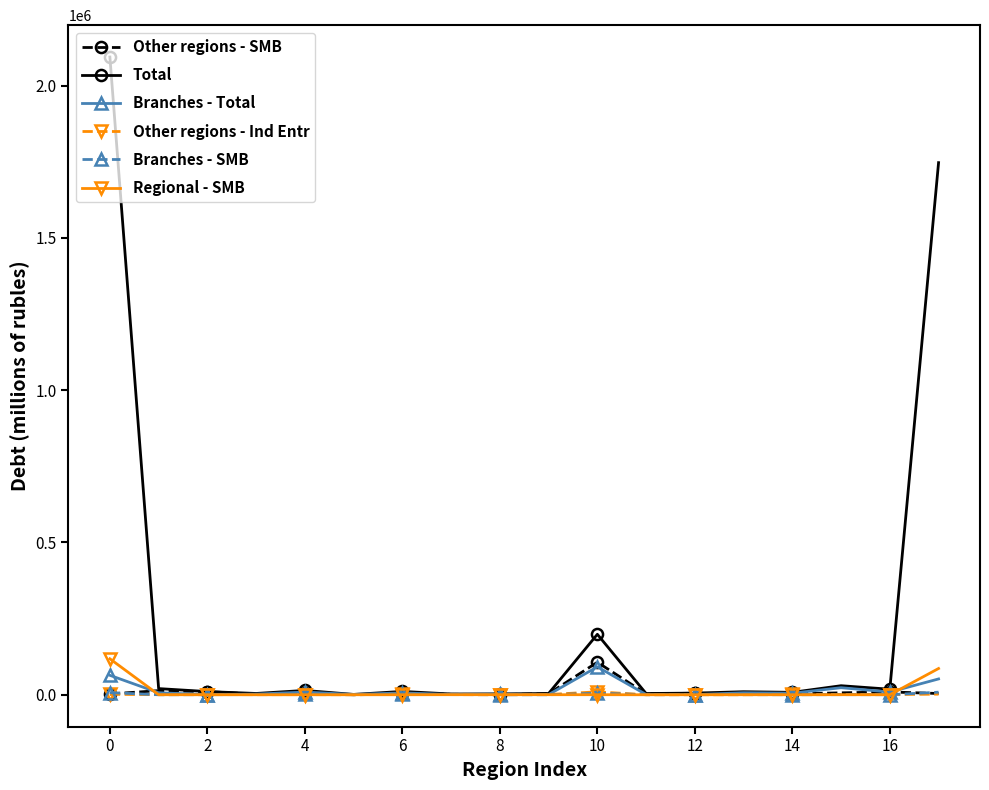

Which series has the largest total across all categories?

Total